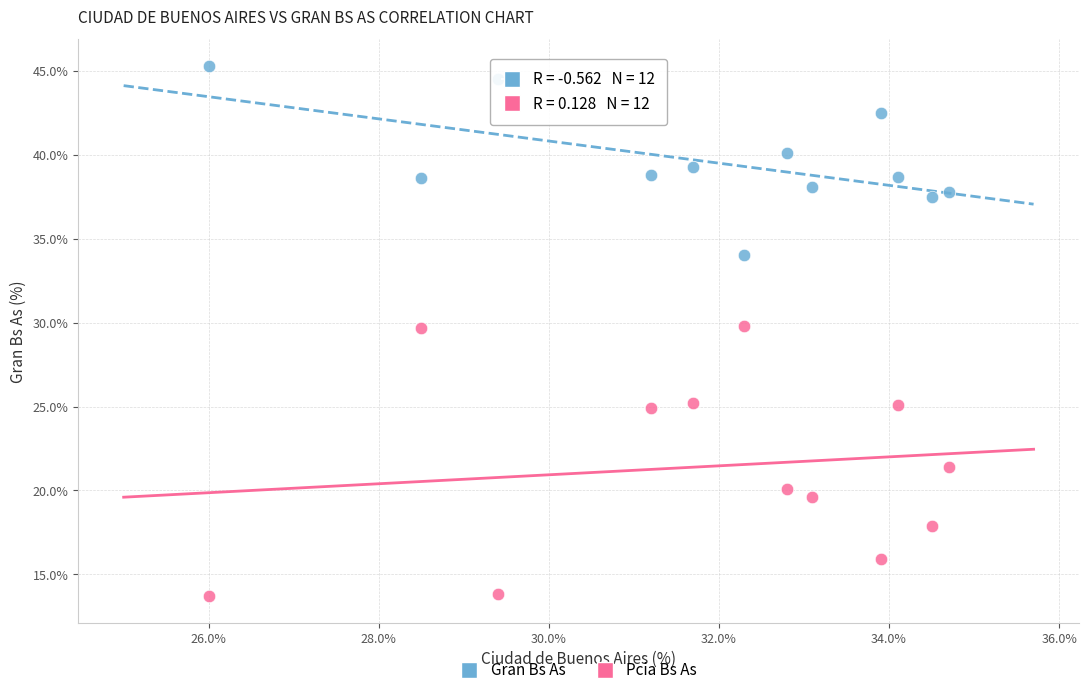

Across all data points, what is the range of Y values (max minus min)?

31.6